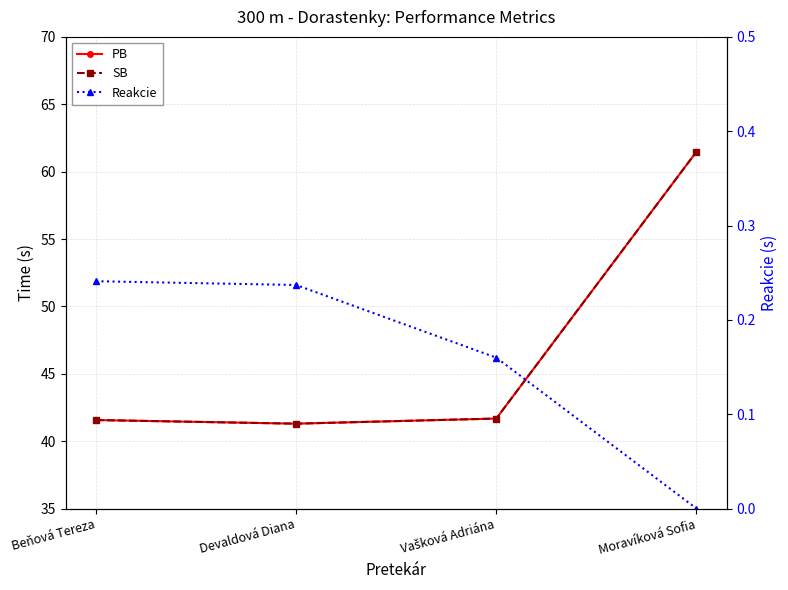

True or false: PB and SB intersect in this chart.

False